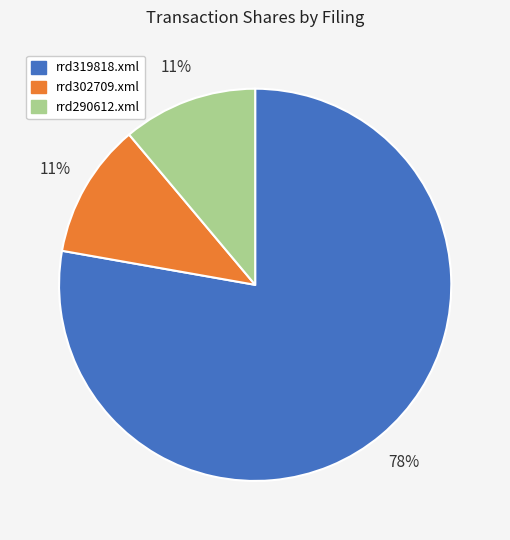

What percentage is the rrd302709.xml slice, to the nearest percent?

11%